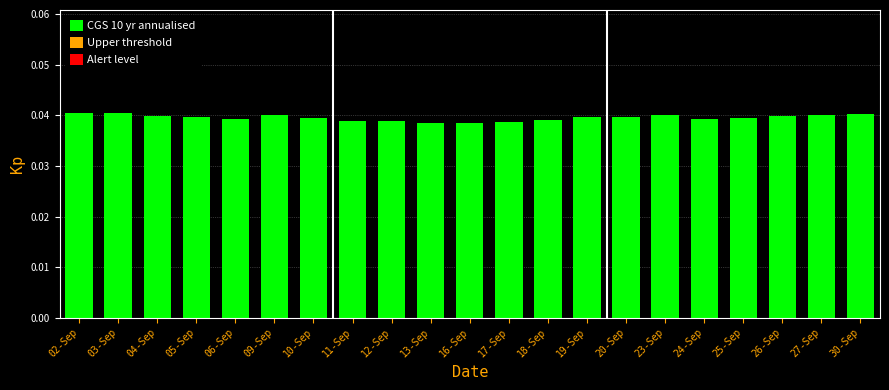

Is it true that the value at 16-Sep is 0.1?

False